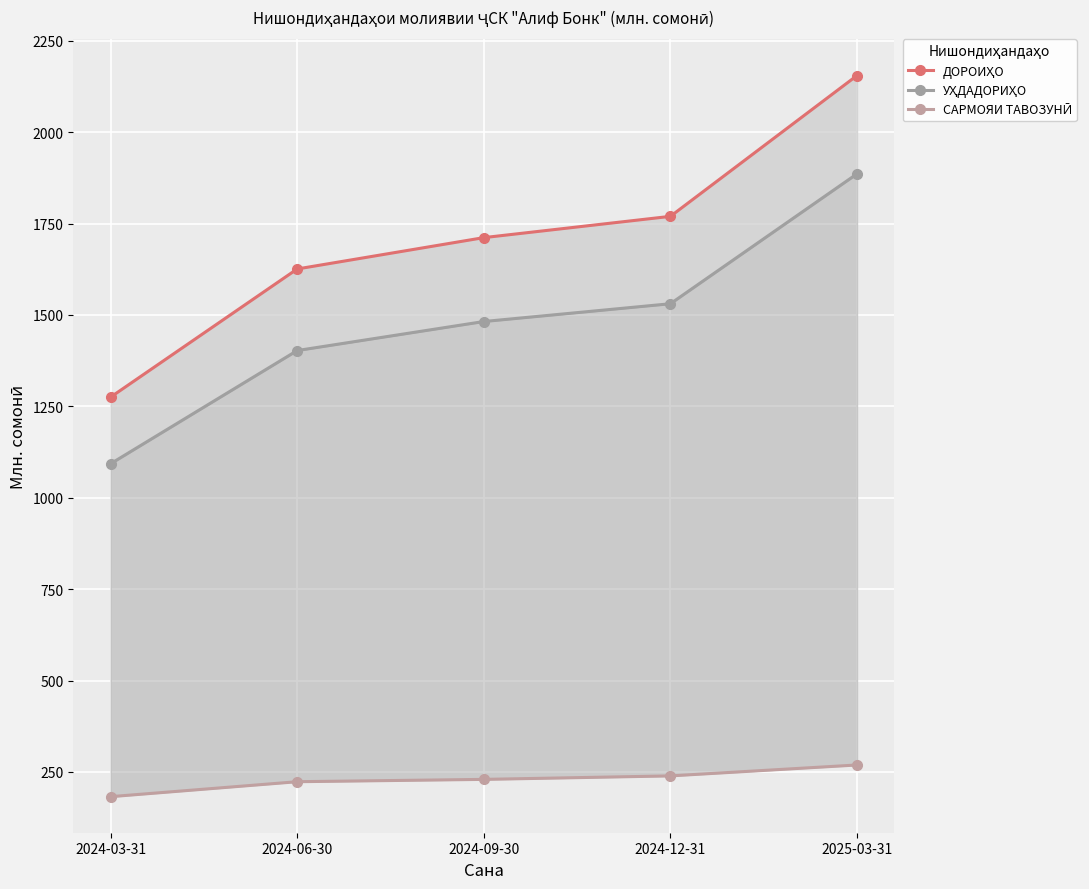

Reading left to right, what are all the values shown in this chart?

ДОРОИҲО: 1275.2	1625.8	1711.6	1769.8	2155.1
УҲДАДОРИҲО: 1093.0	1402.7	1482.1	1530.8	1886.1
САРМОЯИ ТАВОЗУНӢ: 182.2	223.2	229.5	239.1	268.9